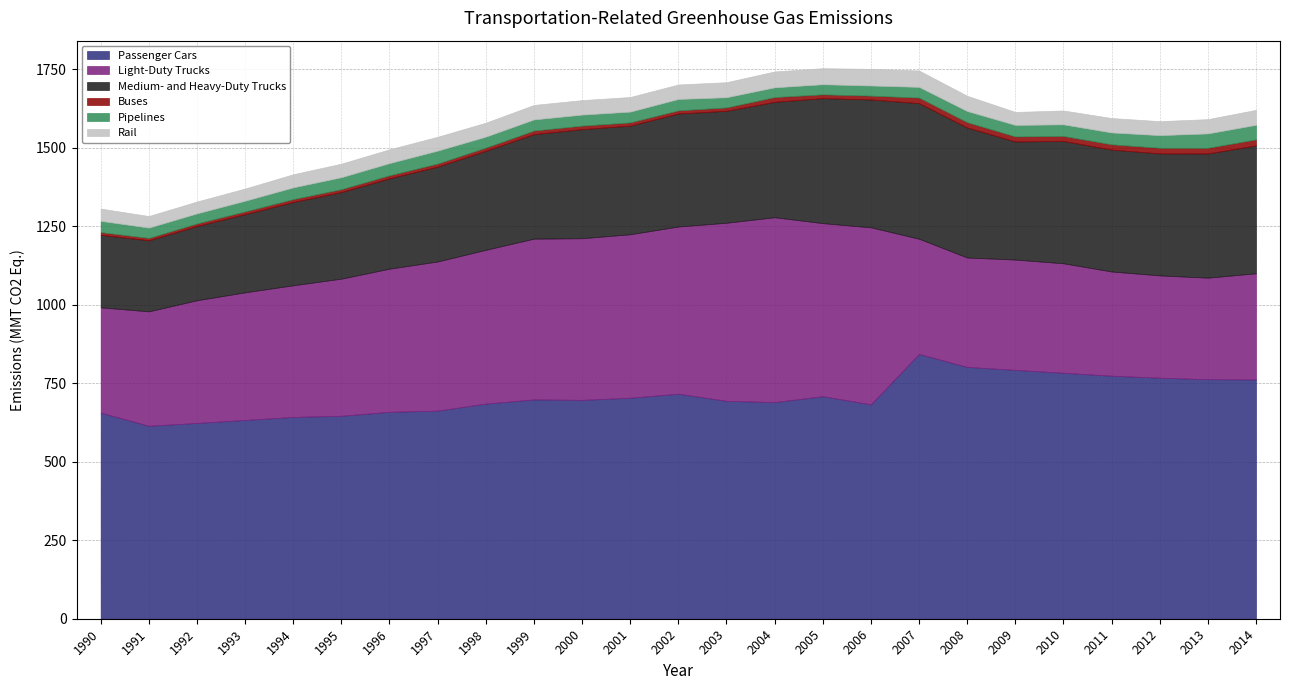

At how many categories does at least one series exceed 674?

17